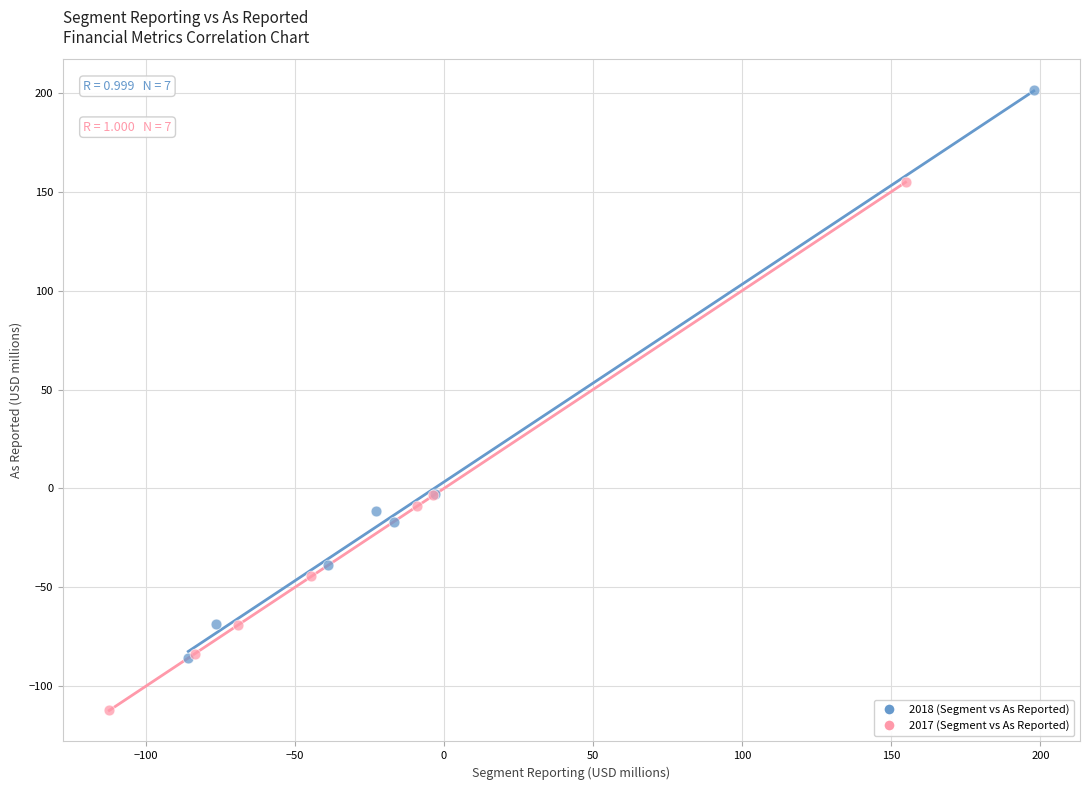

Which series contains the highest Y value?

2018 (Segment vs As Reported)